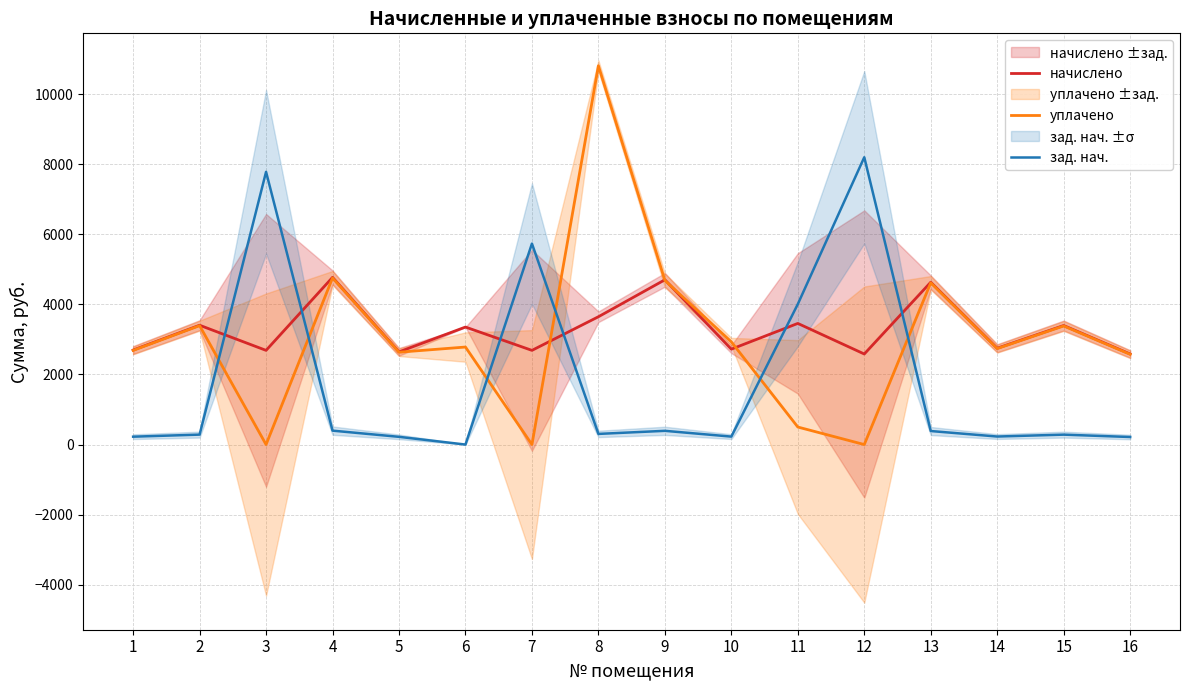

Rank the series by their maximum value, from highest to lowest.

уплачено, зад. нач., начислено